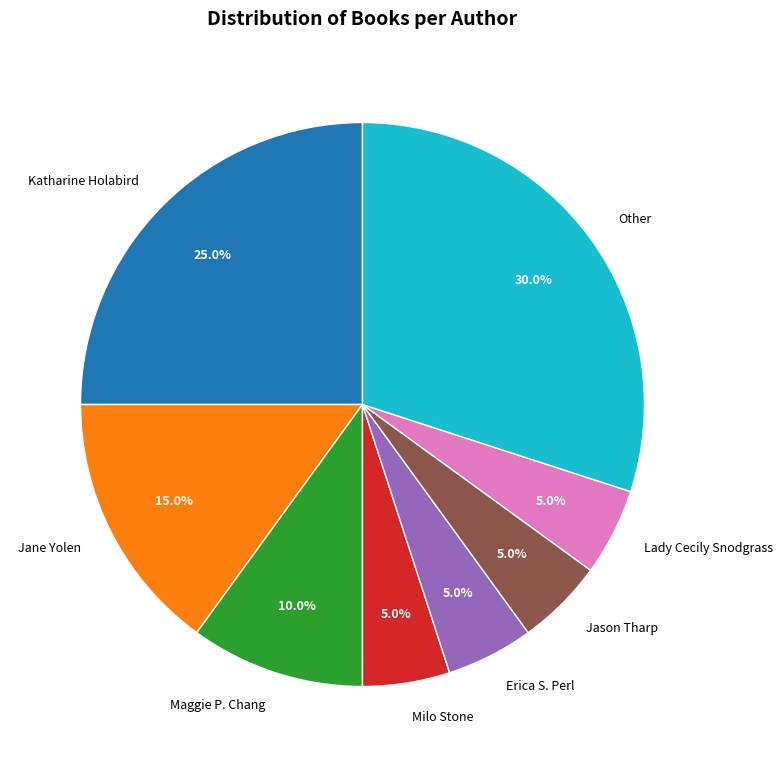

How much of the chart is everything except Other?

70.0%